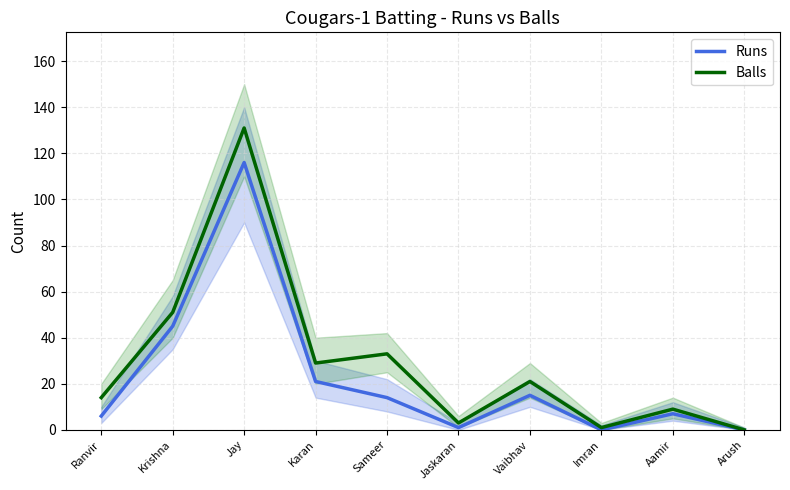

List the series in order of their peak value, lowest first.

Runs, Balls